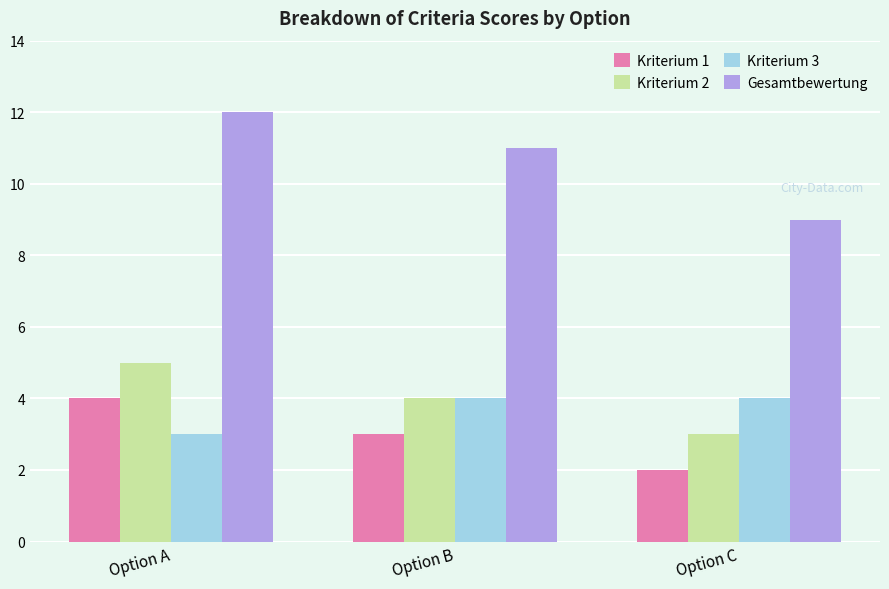

At which category is the sum across all series the highest?

Option A